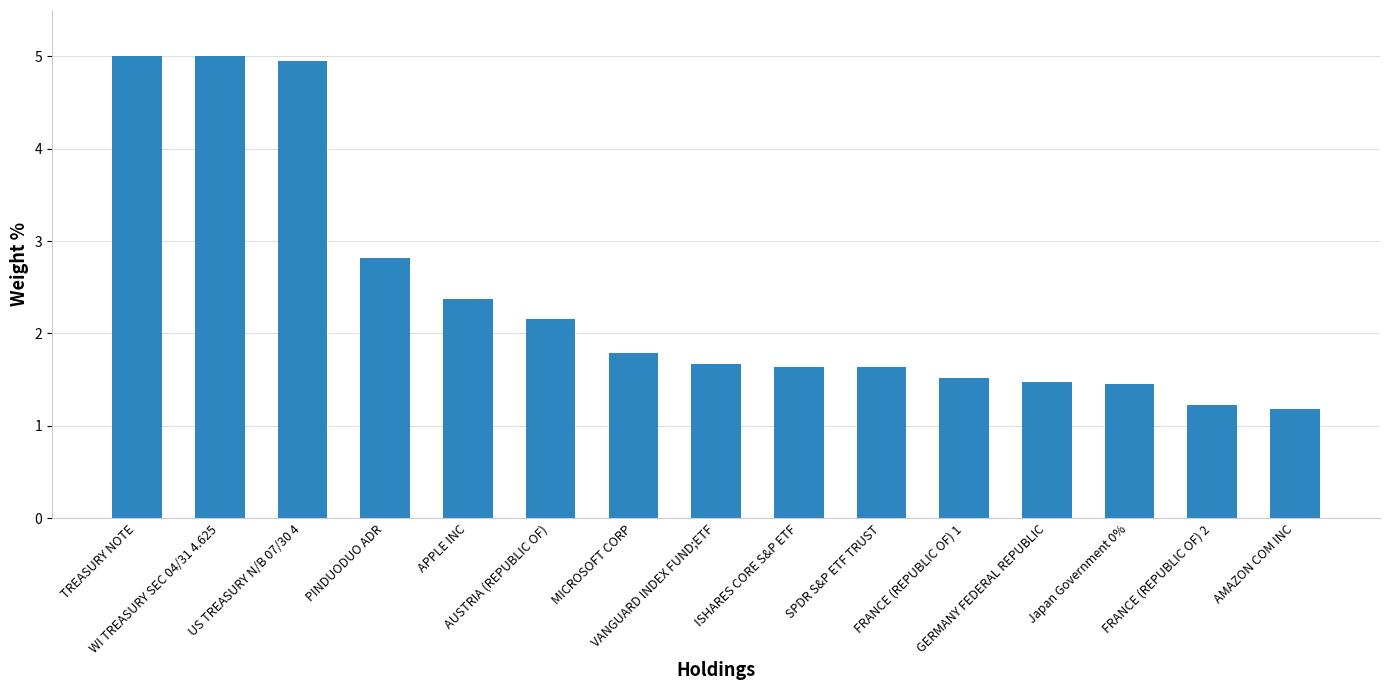

How many bars are there in total?

15